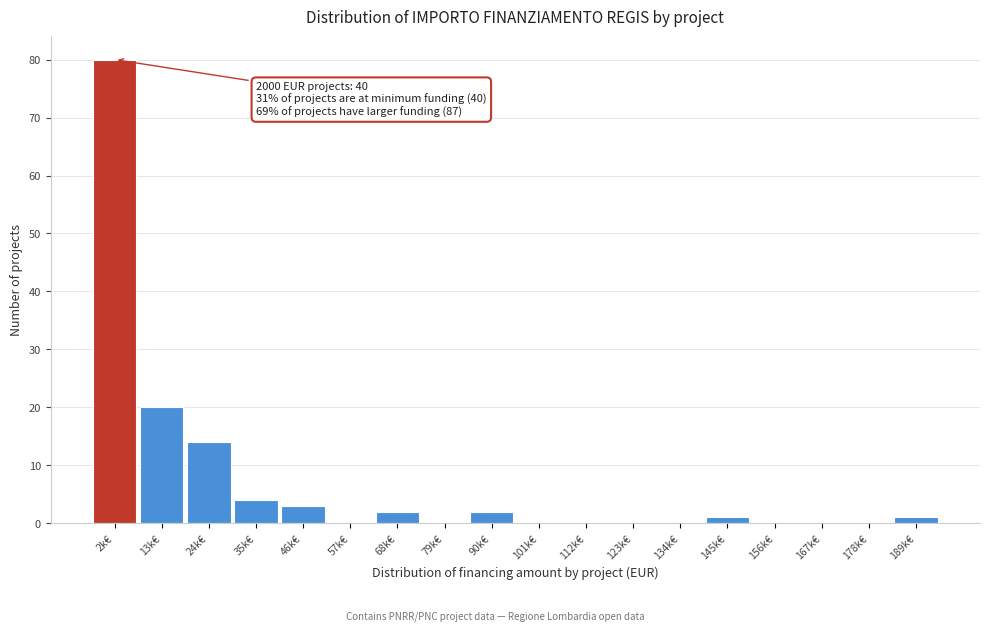

Reading left to right, extract all data points from this chart.

2k€=80	13k€=20	24k€=14	35k€=4	46k€=3	57k€=0	68k€=2	79k€=0	90k€=2	101k€=0	112k€=0	123k€=0	134k€=0	145k€=1	156k€=0	167k€=0	178k€=0	189k€=1